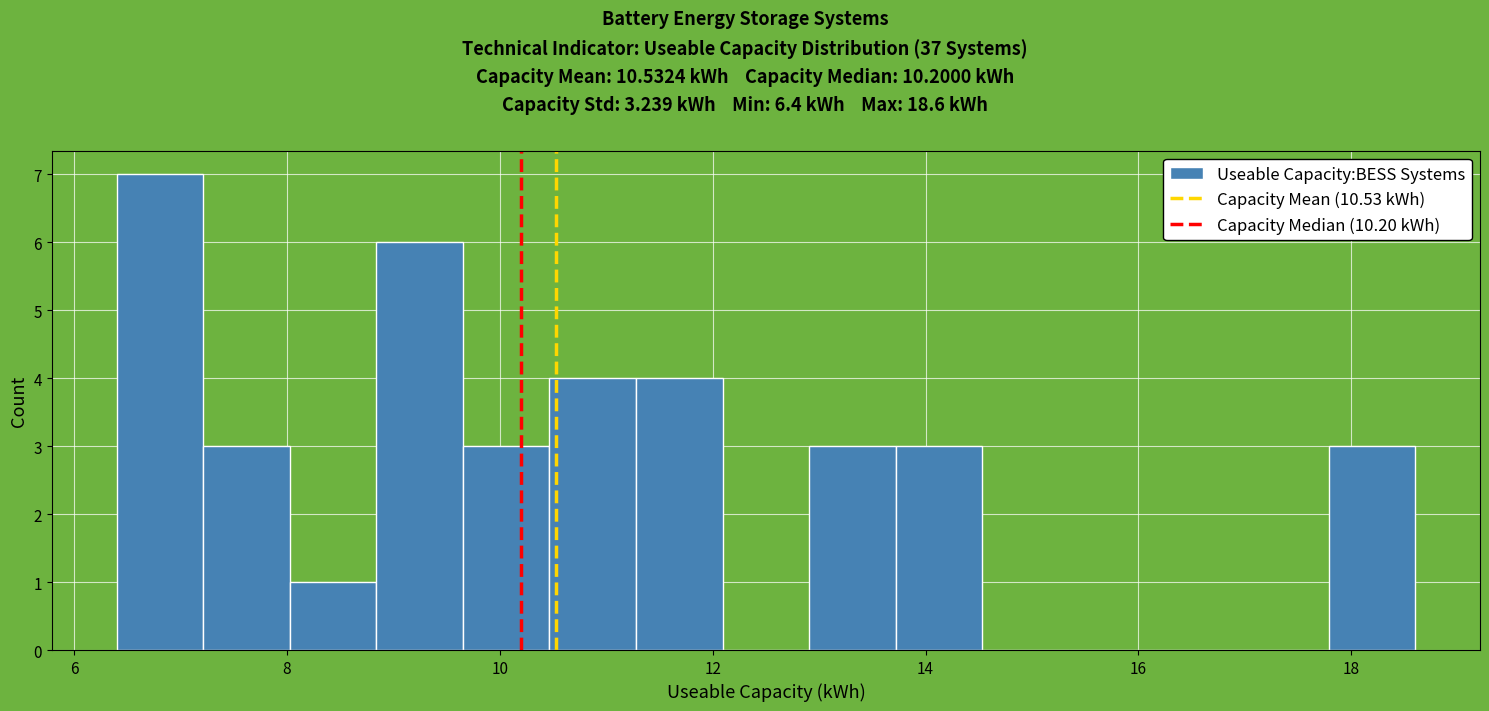

Reading left to right, list every bar in this chart as the range it spans on the x-axis followed by its height. Neither the bar edges nor the heights are printed on the chart, so give them approximately, as read against the axes.

6.4 to 7.2: 7
7.2 to 8.0: 3
8.0 to 8.8: 1
8.8 to 9.6: 6
9.6 to 10.4: 3
10.4 to 11.2: 4
11.2 to 12.0: 4
12.0 to 13.0: 0
13.0 to 13.8: 3
13.8 to 14.6: 3
14.6 to 15.4: 0
15.4 to 16.2: 0
16.2 to 17.0: 0
17.0 to 17.8: 0
17.8 to 18.6: 3